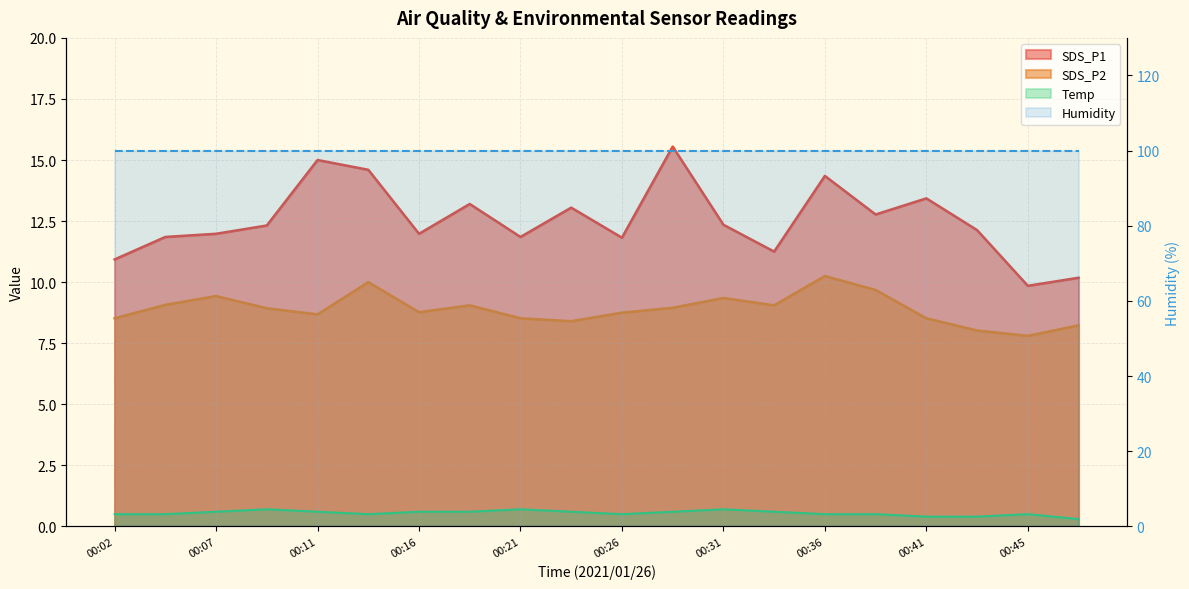

The SDS_P1 series shows 3.1 at 00:14. True or false?

False